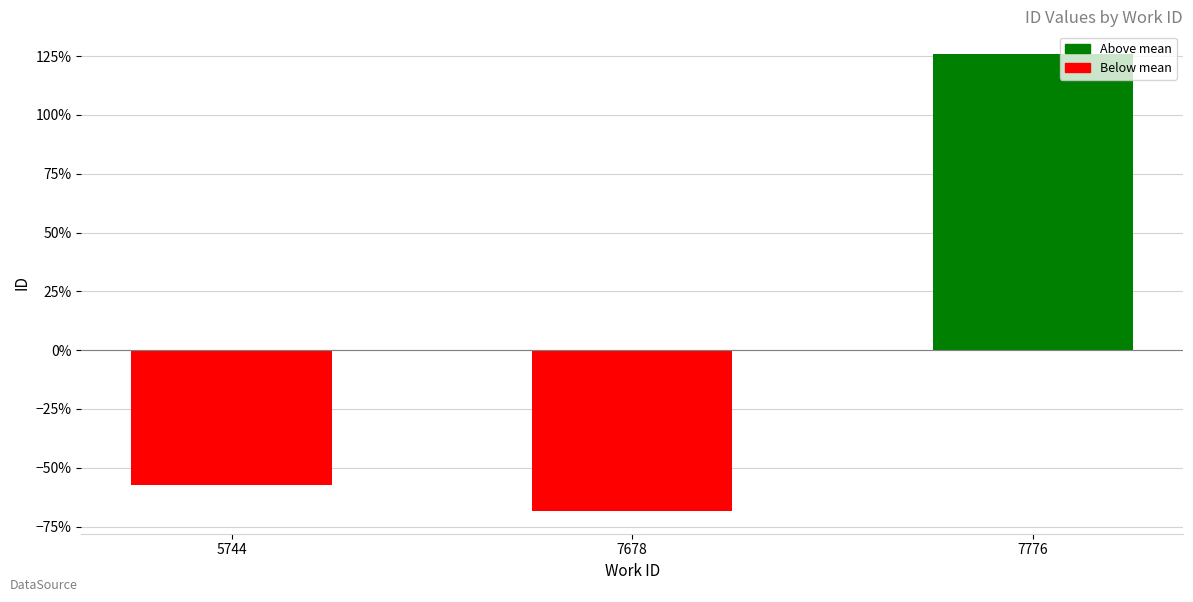

How many distinct data groups are displayed?

1